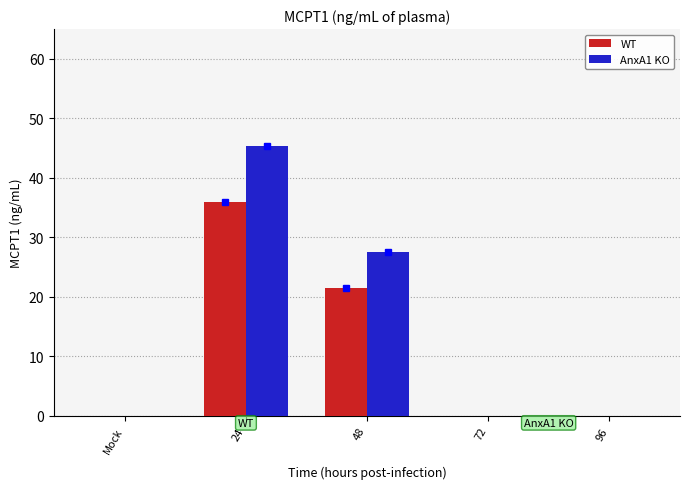

What is the maximum value shown in the chart?

45.4